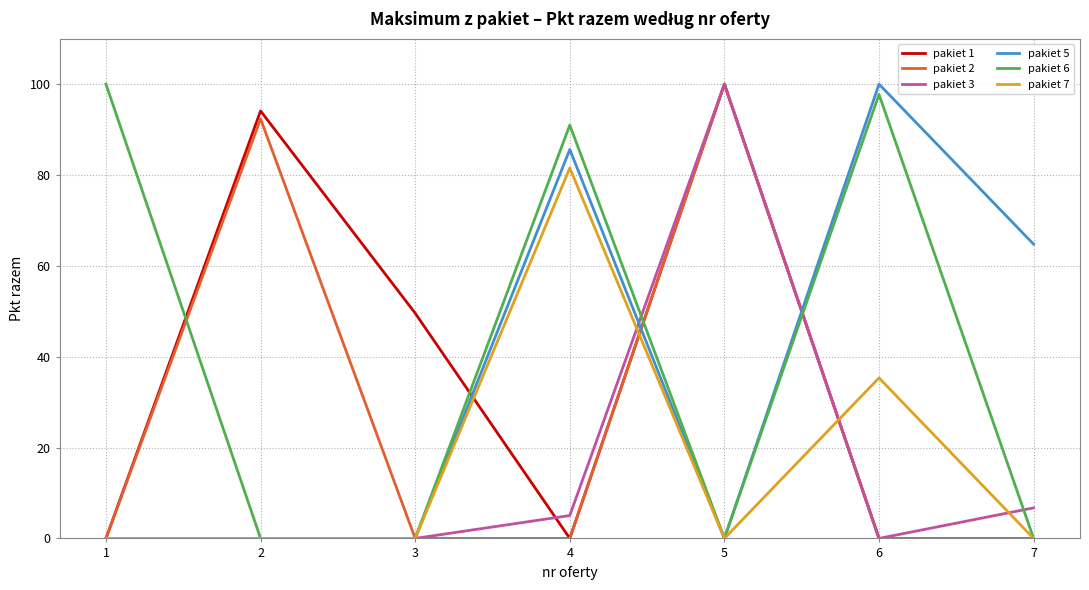

True or false: pakiet 2 has more than 2 points higher than both neighbors.

False